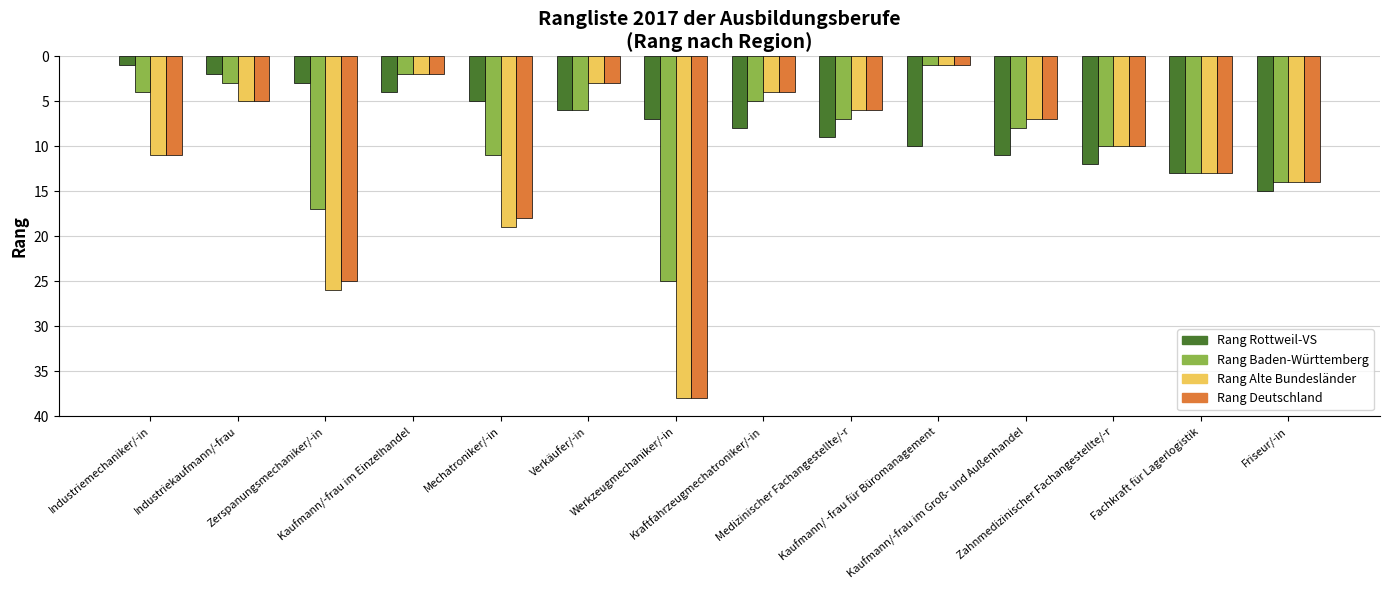

Reading left to right, transcribe all the data shown in this chart.

Rang Rottweil-VS: Industriemechaniker/-in=1	Industriekaufmann/-frau=2	Zerspanungsmechaniker/-in=3	Kaufmann/-frau im Einzelhandel=4	Mechatroniker/-in=5	Verkäufer/-in=6	Werkzeugmechaniker/-in=7	Kraftfahrzeugmechatroniker/-in=8	Medizinischer Fachangestellte/-r=9	Kaufmann/ -frau für Büromanagement=10	Kaufmann/-frau im Groß- und Außenhandel=11	Zahnmedizinischer Fachangestellte/-r=12	Fachkraft für Lagerlogistik=13	Friseur/-in=15
Rang Baden-Württemberg: Industriemechaniker/-in=4	Industriekaufmann/-frau=3	Zerspanungsmechaniker/-in=17	Kaufmann/-frau im Einzelhandel=2	Mechatroniker/-in=11	Verkäufer/-in=6	Werkzeugmechaniker/-in=25	Kraftfahrzeugmechatroniker/-in=5	Medizinischer Fachangestellte/-r=7	Kaufmann/ -frau für Büromanagement=1	Kaufmann/-frau im Groß- und Außenhandel=8	Zahnmedizinischer Fachangestellte/-r=10	Fachkraft für Lagerlogistik=13	Friseur/-in=14
Rang Alte Bundesländer: Industriemechaniker/-in=11	Industriekaufmann/-frau=5	Zerspanungsmechaniker/-in=26	Kaufmann/-frau im Einzelhandel=2	Mechatroniker/-in=19	Verkäufer/-in=3	Werkzeugmechaniker/-in=38	Kraftfahrzeugmechatroniker/-in=4	Medizinischer Fachangestellte/-r=6	Kaufmann/ -frau für Büromanagement=1	Kaufmann/-frau im Groß- und Außenhandel=7	Zahnmedizinischer Fachangestellte/-r=10	Fachkraft für Lagerlogistik=13	Friseur/-in=14
Rang Deutschland: Industriemechaniker/-in=11	Industriekaufmann/-frau=5	Zerspanungsmechaniker/-in=25	Kaufmann/-frau im Einzelhandel=2	Mechatroniker/-in=18	Verkäufer/-in=3	Werkzeugmechaniker/-in=38	Kraftfahrzeugmechatroniker/-in=4	Medizinischer Fachangestellte/-r=6	Kaufmann/ -frau für Büromanagement=1	Kaufmann/-frau im Groß- und Außenhandel=7	Zahnmedizinischer Fachangestellte/-r=10	Fachkraft für Lagerlogistik=13	Friseur/-in=14